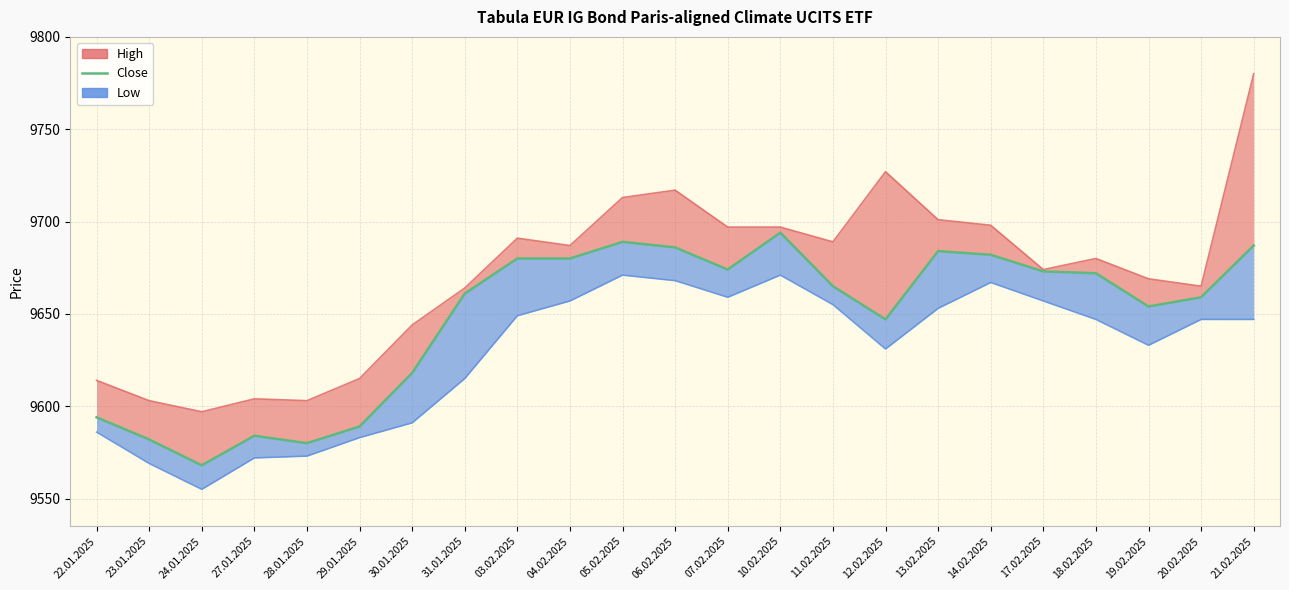

Reading left to right, transcribe all the data shown in this chart.

High: 9614	9603	9597	9604	9603	9615	9644	9664	9691	9687	9713	9717	9697	9697	9689	9727	9701	9698	9674	9680	9669	9665	9780
Close: 9594	9582	9568	9584	9580	9589	9618	9661	9680	9680	9689	9686	9674	9694	9665	9647	9684	9682	9673	9672	9654	9659	9687
Low: 9586	9569	9555	9572	9573	9583	9591	9615	9649	9657	9671	9668	9659	9671	9655	9631	9653	9667	9657	9647	9633	9647	9647